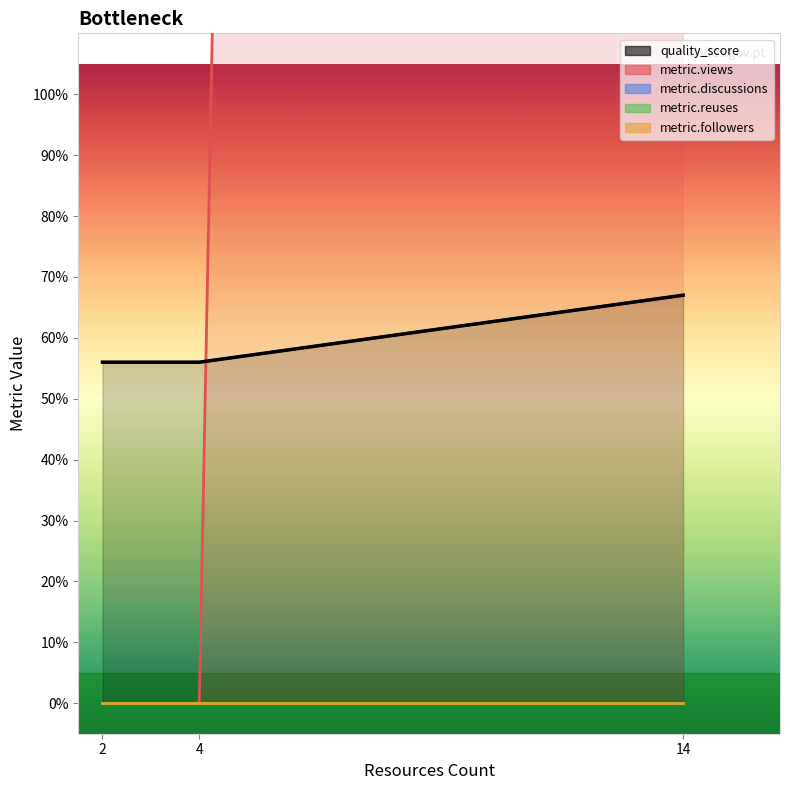

Which category has the highest value across all series?

14